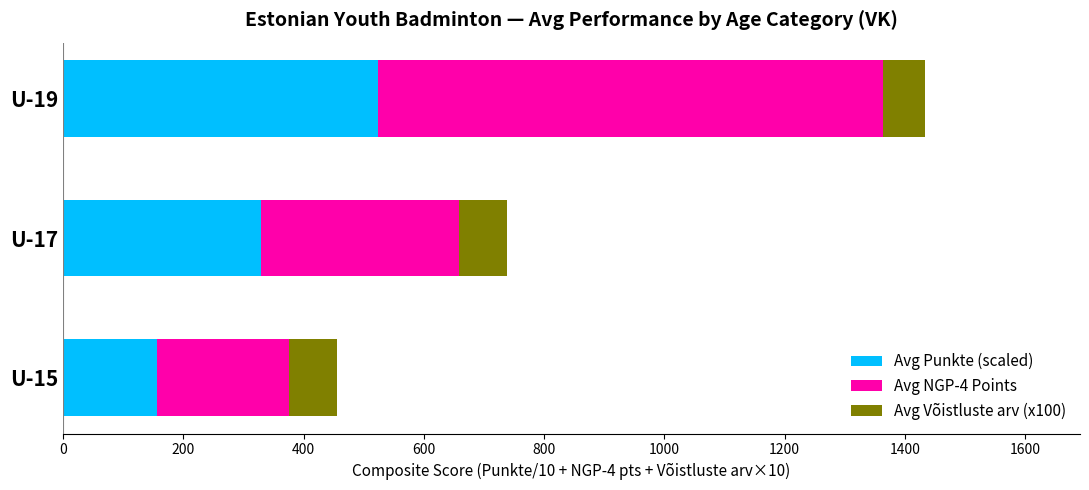

At which category is the sum across all series the highest?

U-19